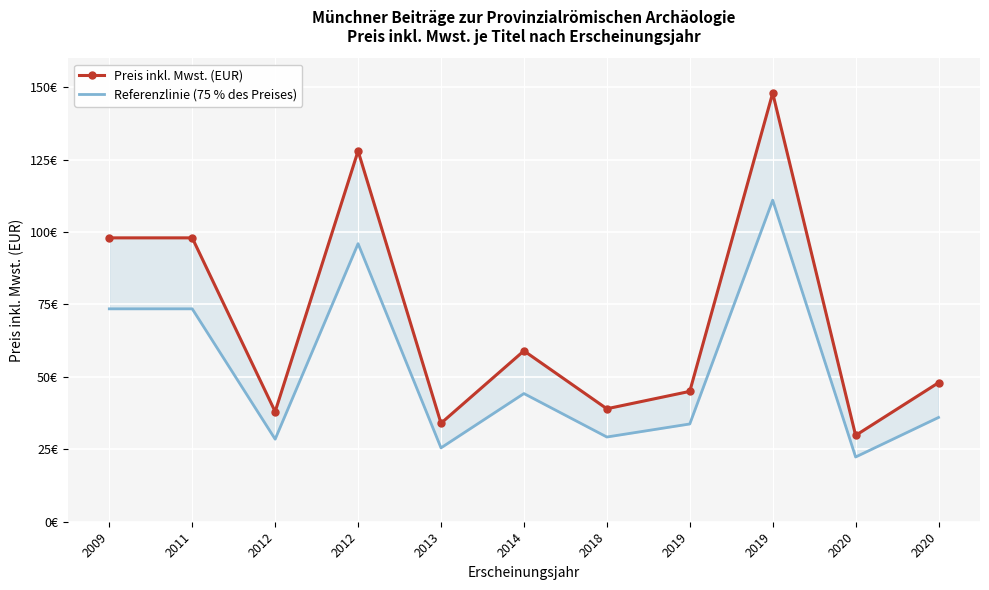

Reading left to right, what are all the values shown in this chart?

Preis inkl. Mwst. (EUR): 98.0	98.0	38.0	128.0	34.0	59.0	39.0	45.0	148.0	29.8	48.0
Referenzlinie (75 % des Preises): 73.5	73.5	28.5	96.0	25.5	44.2	29.2	33.8	111.0	22.4	36.0